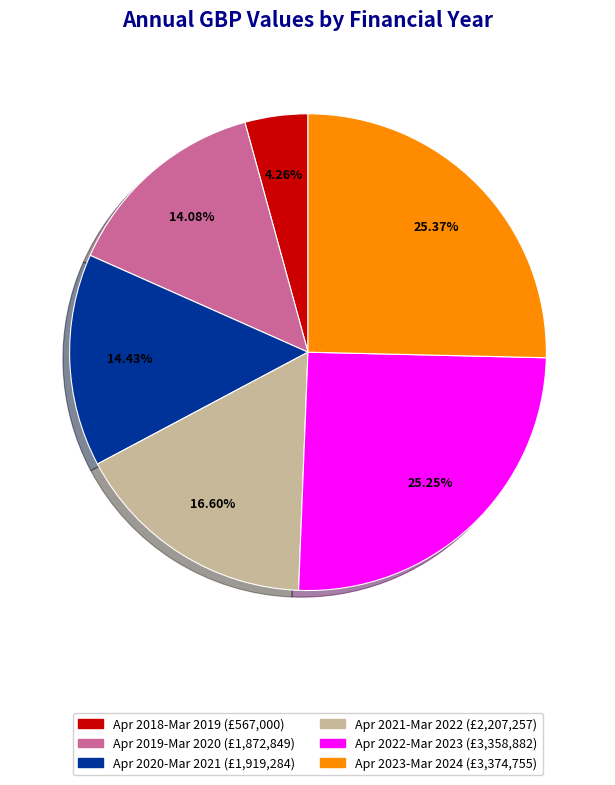

Do Apr 2018-Mar 2019 (£567,000) and Apr 2019-Mar 2020 (£1,872,849) together represent more than half of the pie?

No